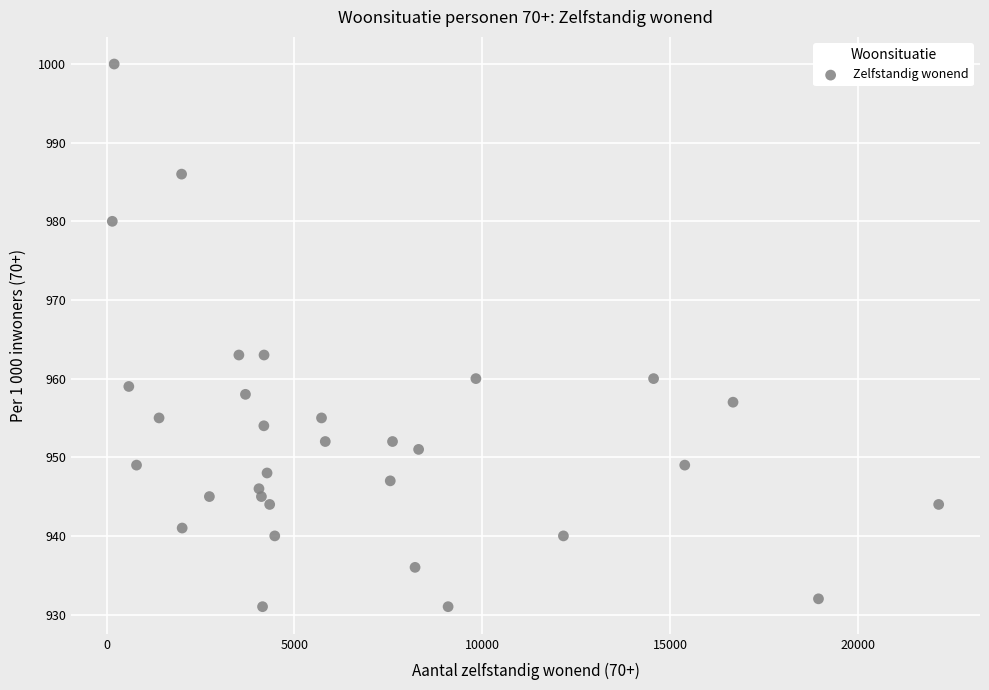

What is the range of Y values (max minus min)?

69